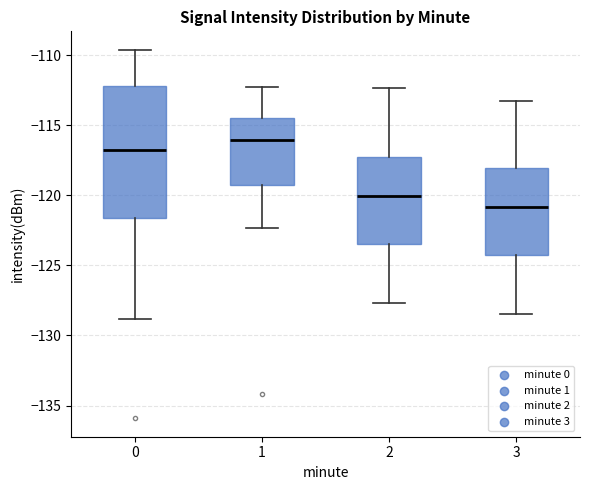

Reading left to right, read every box against the y-axis: the position of its median line, the range the box covers, and the ends of its whiskers. The values are not printed on the chart, so give them approximately, as read against the axis.

0: median -117.0, box -121.5 to -112.0, whiskers -129.0 to -109.5
1: median -116.0, box -119.0 to -114.5, whiskers -122.5 to -112.5
2: median -120.0, box -123.5 to -117.5, whiskers -127.5 to -112.5
3: median -121.0, box -124.5 to -118.0, whiskers -128.5 to -113.0